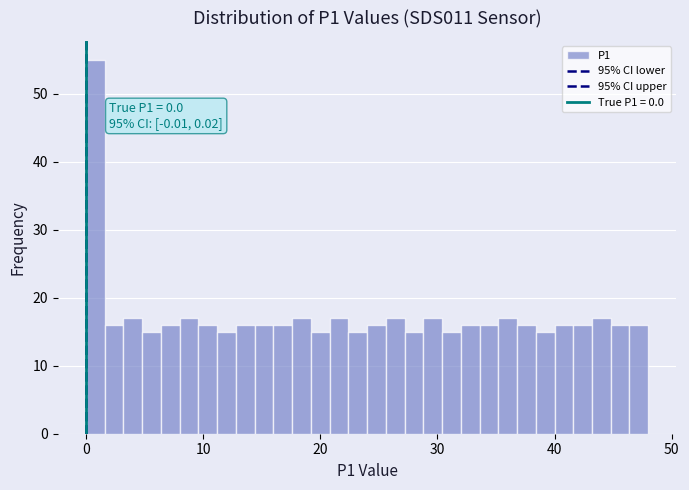

Around what value on the x-axis is the tallest bar? Give the approximate position of its centre, as read against the axis.

1